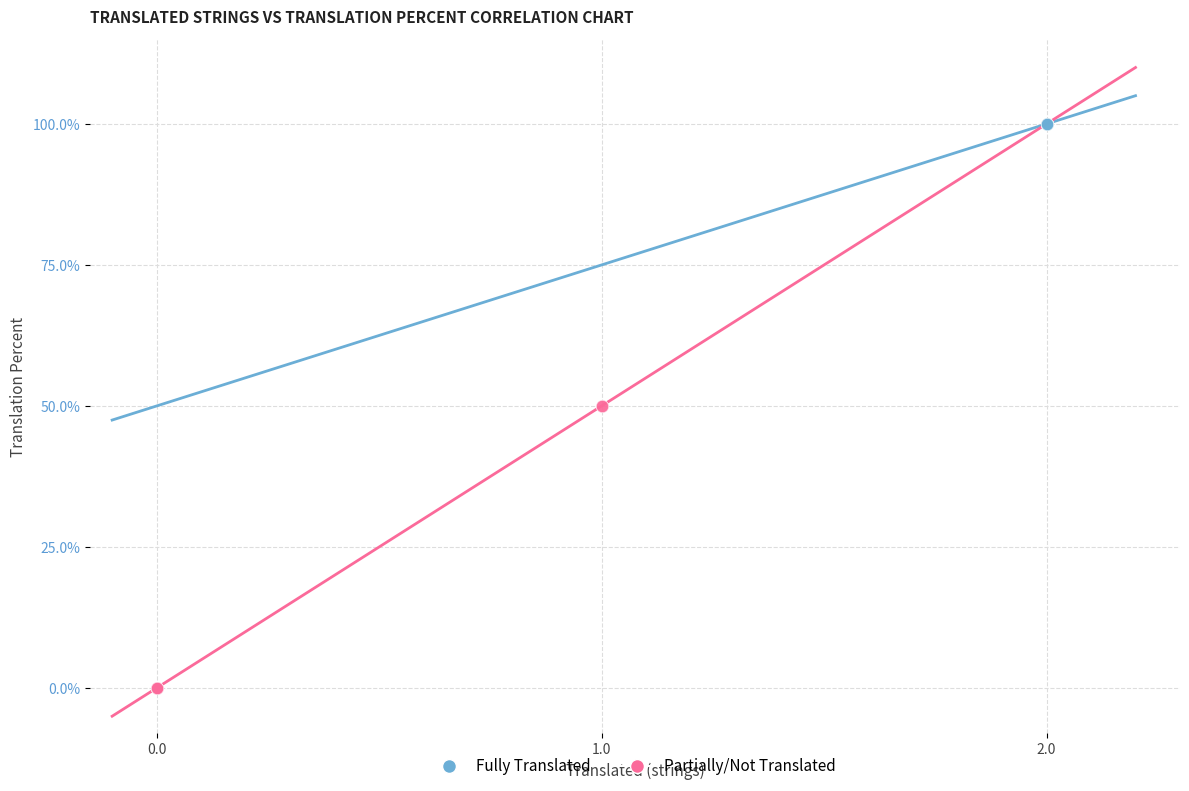

Which series reaches the maximum Y coordinate?

Fully Translated